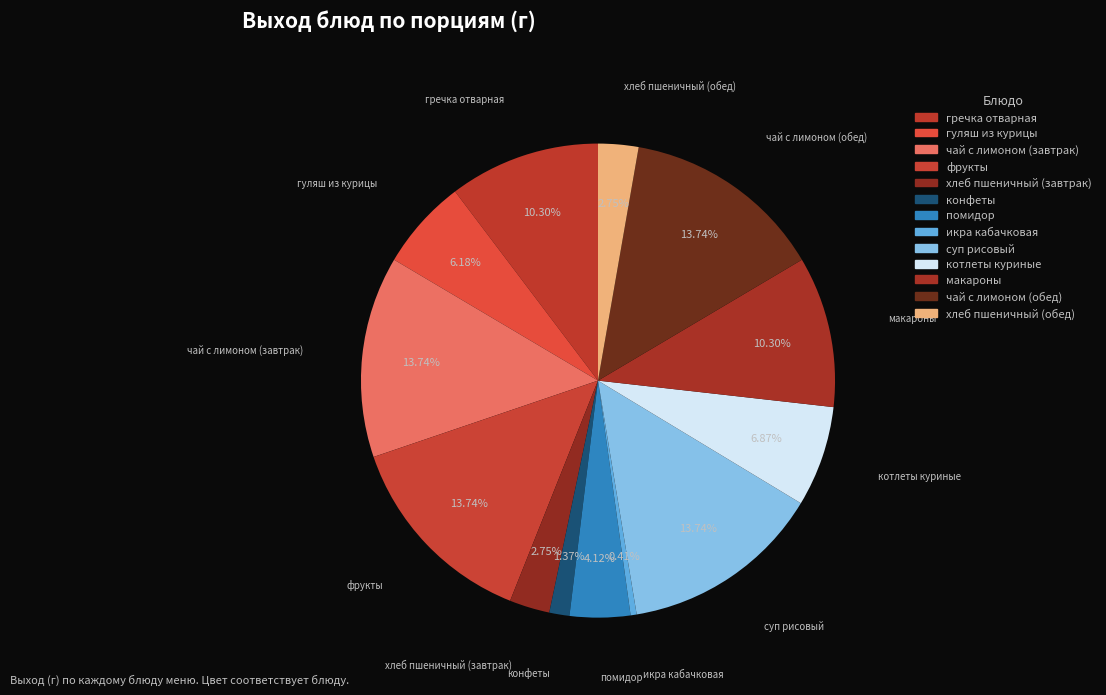

What is the largest slice in the pie chart?

чай с лимоном (завтрак)